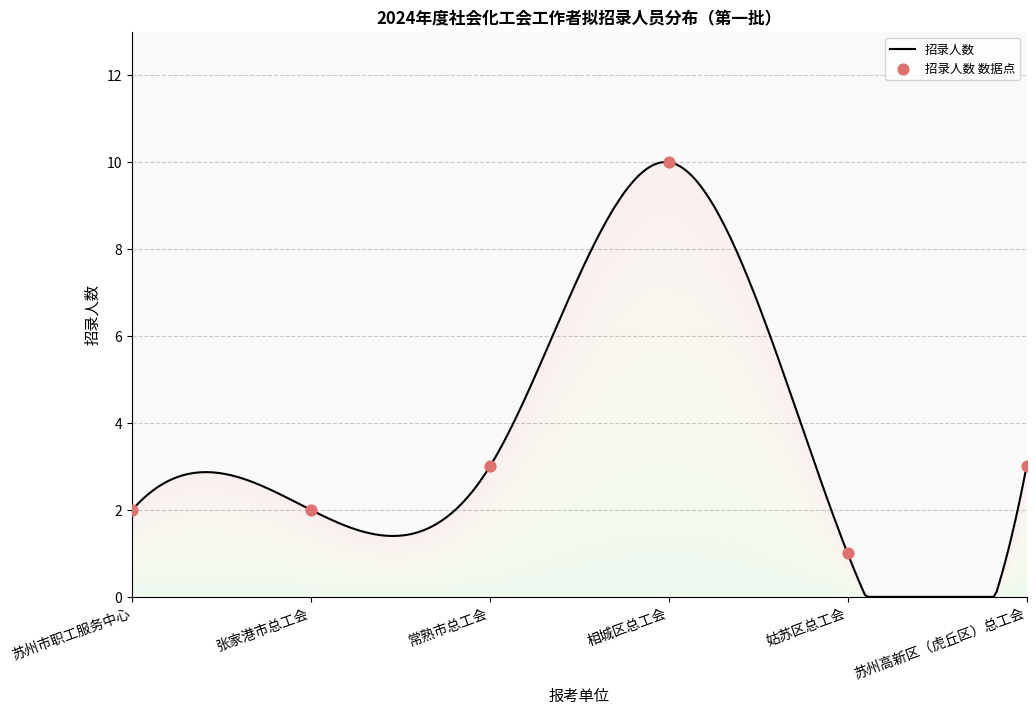

What is the change in value from 张家港市总工会 to 苏州高新区（虎丘区）总工会?

+1